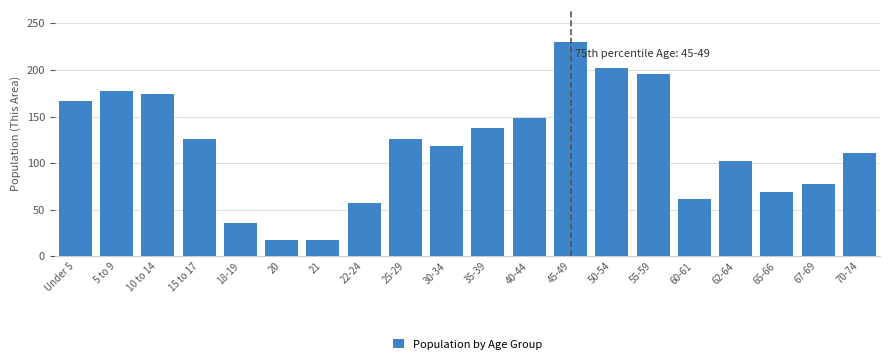

Reading left to right, list all the values displayed in this chart.

Under 5=167	5 to 9=177	10 to 14=174	15 to 17=126	18-19=36	20=17	21=17	22-24=57	25-29=126	30-34=118	35-39=138	40-44=148	45-49=230	50-54=202	55-59=196	60-61=61	62-64=102	65-66=69	67-69=78	70-74=111